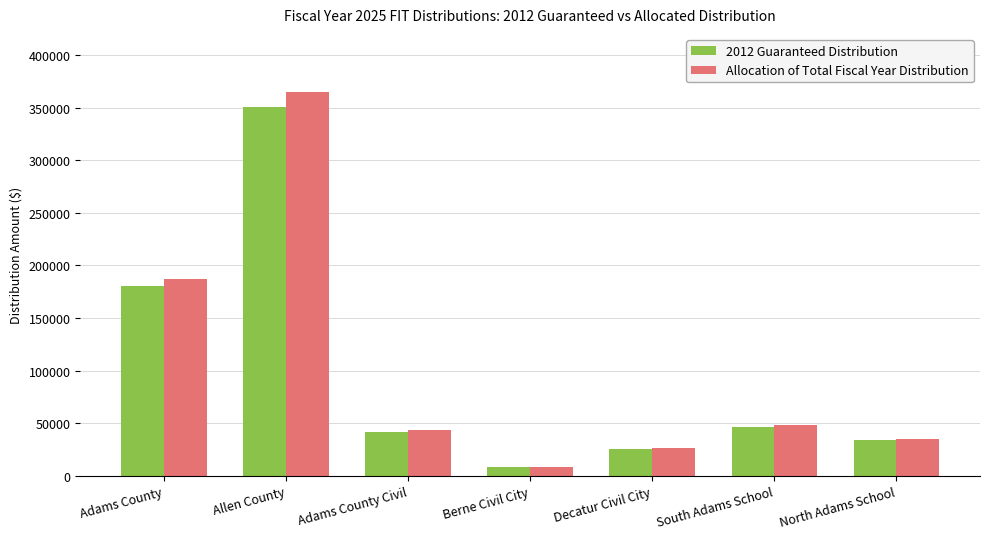

What is the maximum value for Allocation of Total Fiscal Year Distribution?

364474.7